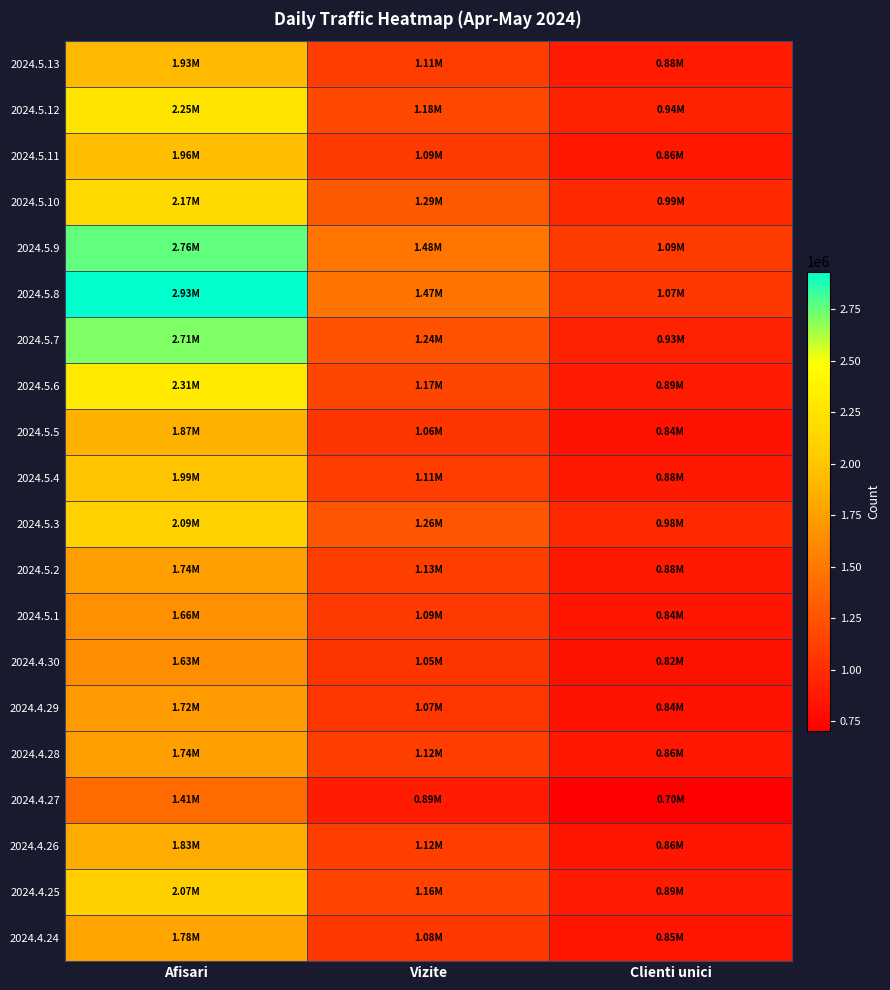

Reading left to right, list all the values displayed in this chart.

2024.5.13: Afisari=1925909	Vizite=1108051	Clienti unici=884080
2024.5.12: Afisari=2250366	Vizite=1180211	Clienti unici=938842
2024.5.11: Afisari=1956575	Vizite=1088060	Clienti unici=861498
2024.5.10: Afisari=2170400	Vizite=1287628	Clienti unici=985297
2024.5.9: Afisari=2760334	Vizite=1478332	Clienti unici=1093422
2024.5.8: Afisari=2932650	Vizite=1467668	Clienti unici=1073645
2024.5.7: Afisari=2708789	Vizite=1241599	Clienti unici=933530
2024.5.6: Afisari=2308401	Vizite=1166907	Clienti unici=889132
2024.5.5: Afisari=1868309	Vizite=1059212	Clienti unici=835137
2024.5.4: Afisari=1989815	Vizite=1111309	Clienti unici=877153
2024.5.3: Afisari=2092540	Vizite=1262205	Clienti unici=978331
2024.5.2: Afisari=1740681	Vizite=1126383	Clienti unici=875112
2024.5.1: Afisari=1657089	Vizite=1091336	Clienti unici=843998
2024.4.30: Afisari=1630530	Vizite=1053574	Clienti unici=819710
2024.4.29: Afisari=1724602	Vizite=1065170	Clienti unici=839040
2024.4.28: Afisari=1741835	Vizite=1120102	Clienti unici=862401
2024.4.27: Afisari=1405288	Vizite=894397	Clienti unici=704339
2024.4.26: Afisari=1834553	Vizite=1116976	Clienti unici=855264
2024.4.25: Afisari=2069837	Vizite=1156489	Clienti unici=887170
2024.4.24: Afisari=1783408	Vizite=1076667	Clienti unici=848449